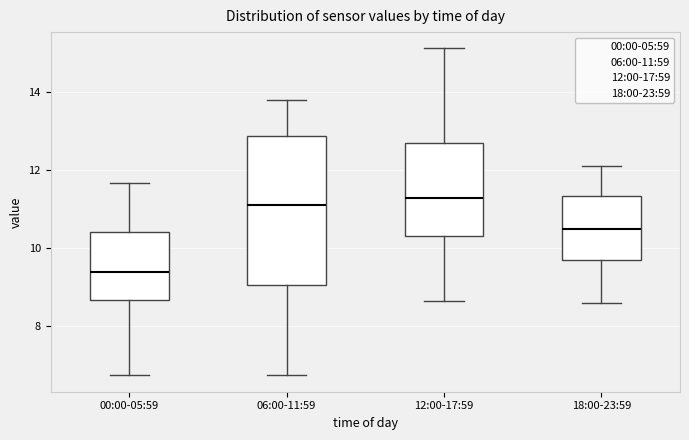

Reading left to right, read every box against the y-axis: the position of its median line, the range the box covers, and the ends of its whiskers. The values are not printed on the chart, so give them approximately, as read against the axis.

00:00-05:59: median 9.4, box 8.6 to 10.4, whiskers 6.8 to 11.6
06:00-11:59: median 11.2, box 9.0 to 12.8, whiskers 6.8 to 13.8
12:00-17:59: median 11.2, box 10.4 to 12.8, whiskers 8.6 to 15.2
18:00-23:59: median 10.4, box 9.6 to 11.4, whiskers 8.6 to 12.2